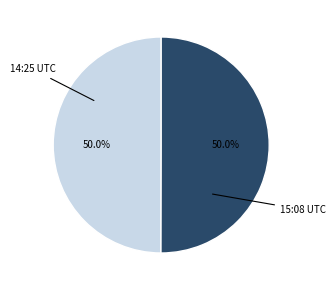

Count the number of slices in the pie.

2